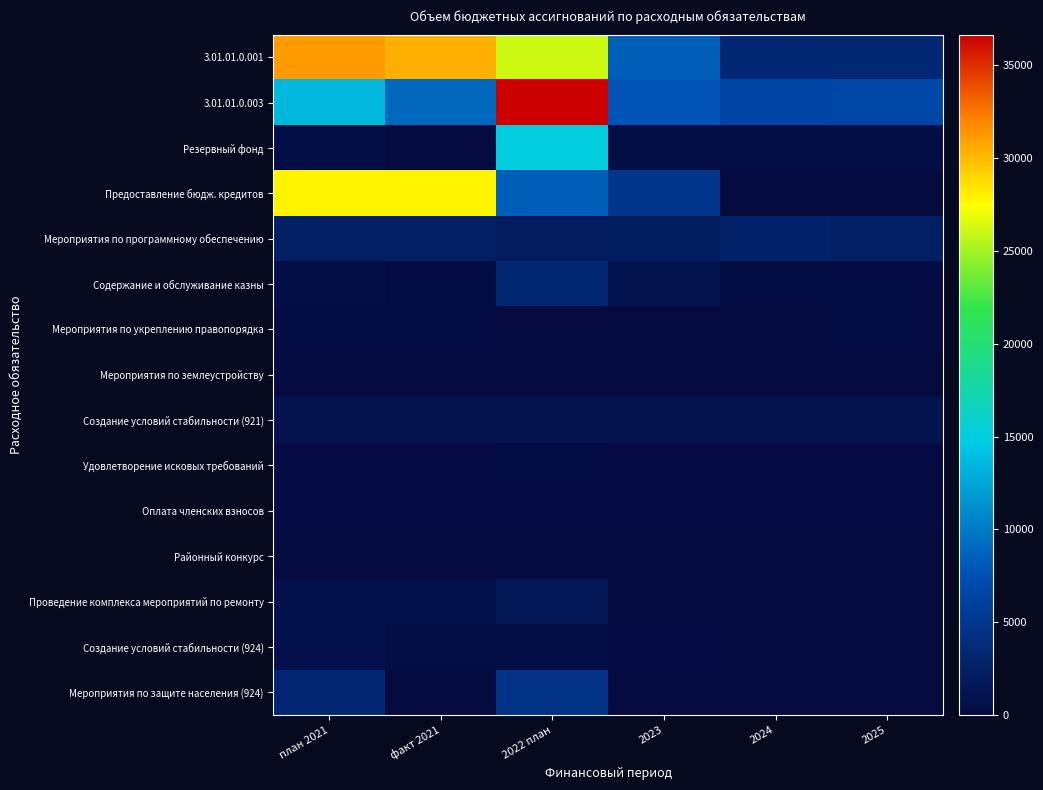

Reading left to right, list all the values displayed in this chart.

3.01.01.0.001: план 2021=31094.1	факт 2021=30483.6	2022 план=26078.0	2023=8312.0	2024=3312.0	2025=3312.0
3.01.01.0.003: план 2021=13511.5	факт 2021=8916.1	2022 план=36662.9	2023=7799.1	2024=6533.1	2025=6653.1
Резервный фонд: план 2021=500.0	факт 2021=0.0	2022 план=15000.0	2023=500.0	2024=500.0	2025=500.0
Предоставление бюдж. кредитов: план 2021=27837.8	факт 2021=27837.8	2022 план=8374.0	2023=5000.0	2024=0.0	2025=0.0
Мероприятия по программному обеспечению: план 2021=2472.4	факт 2021=2472.3	2022 план=2089.1	2023=2193.4	2024=2717.6	2025=2412.8
Содержание и обслуживание казны: план 2021=600.5	факт 2021=321.2	2022 план=3378.2	2023=878.0	2024=300.0	2025=300.0
Мероприятия по укреплению правопорядка: план 2021=332.0	факт 2021=332.0	2022 план=0.0	2023=0.0	2024=0.0	2025=400.0
Мероприятия по землеустройству: план 2021=0.0	факт 2021=0.0	2022 план=50.0	2023=100.0	2024=50.0	2025=50.0
Создание условий стабильности (921): план 2021=951.6	факт 2021=883.3	2022 план=941.5	2023=991.9	2024=961.9	2025=961.9
Удовлетворение исковых требований: план 2021=173.4	факт 2021=173.4	2022 план=344.0	2023=245.8	2024=245.8	2025=245.8
Оплата членских взносов: план 2021=236.2	факт 2021=236.1	2022 план=234.2	2023=237.2	2024=237.2	2025=250.0
Районный конкурс: план 2021=43.7	факт 2021=43.7	2022 план=81.4	2023=50.0	2024=50.0	2025=60.0
Проведение комплекса мероприятий по ремонту: план 2021=850.0	факт 2021=850.0	2022 план=1631.2	2023=0.0	2024=0.0	2025=0.0
Создание условий стабильности (924): план 2021=807.4	факт 2021=483.2	2022 план=550.2	2023=160.2	2024=0.0	2025=0.0
Мероприятия по защите населения (924): план 2021=3215.7	факт 2021=83.5	2022 план=4476.0	2023=0.0	2024=0.0	2025=0.0